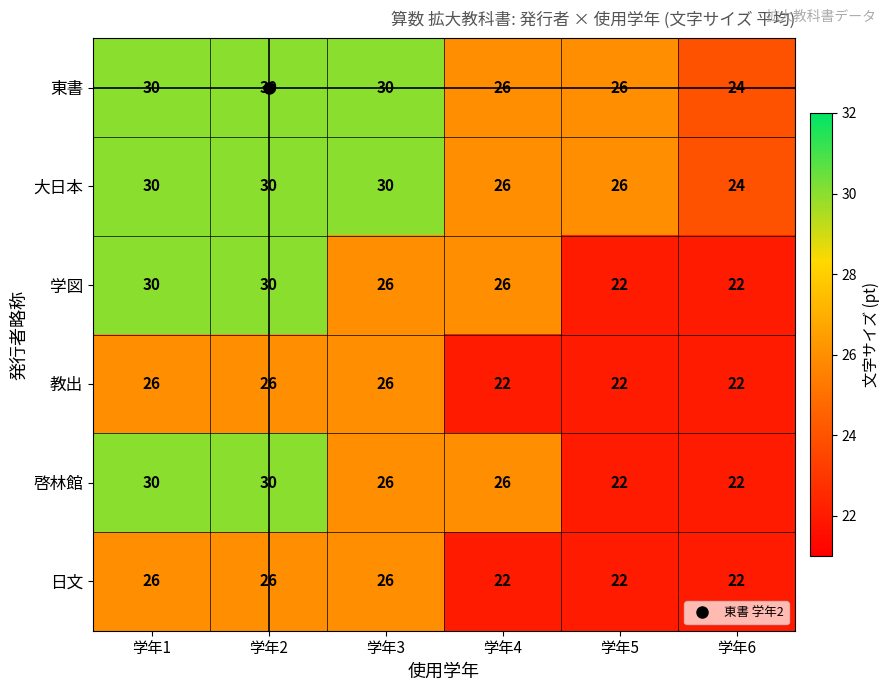

What is the sum of the 啓林館 values at 学年2 and 学年5?

52